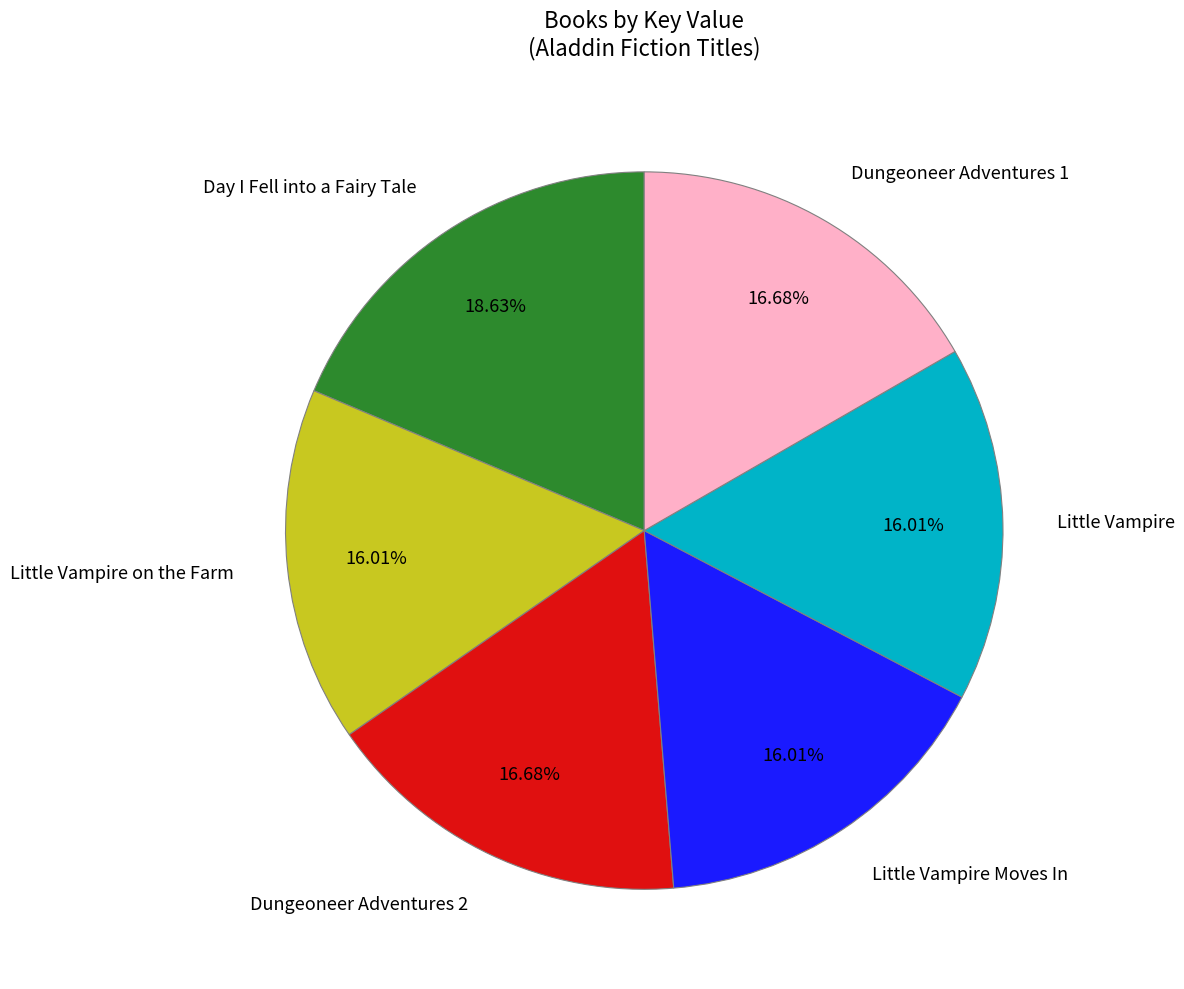

What percentage do Dungeoneer Adventures 1 and Day I Fell into a Fairy Tale together represent?

35.3%